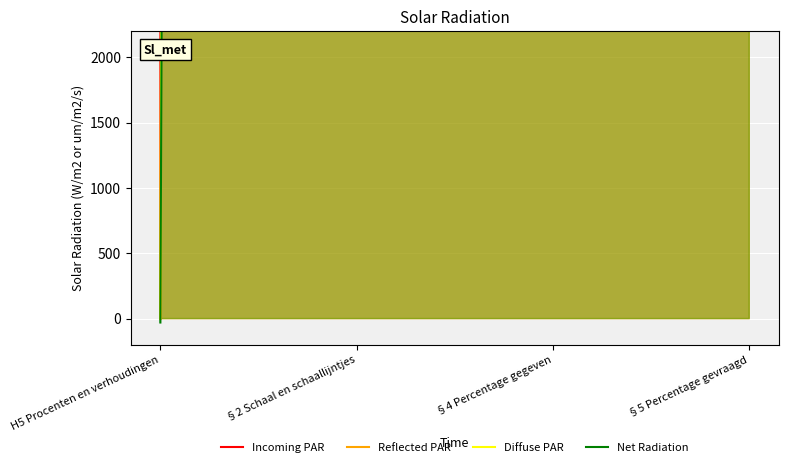

What is the label of the 1st point from the left?

H5 Procenten en verhoudingen